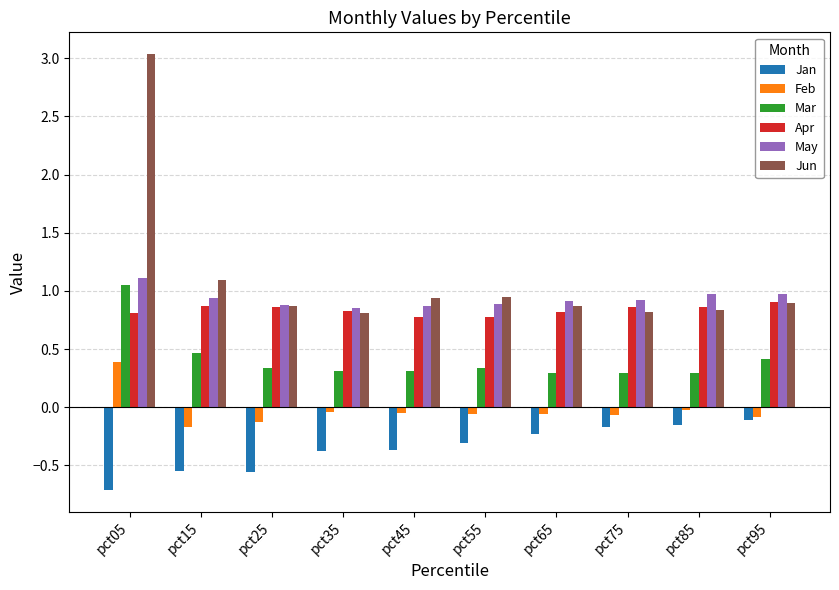

Which series has the largest total across all categories?

Jun